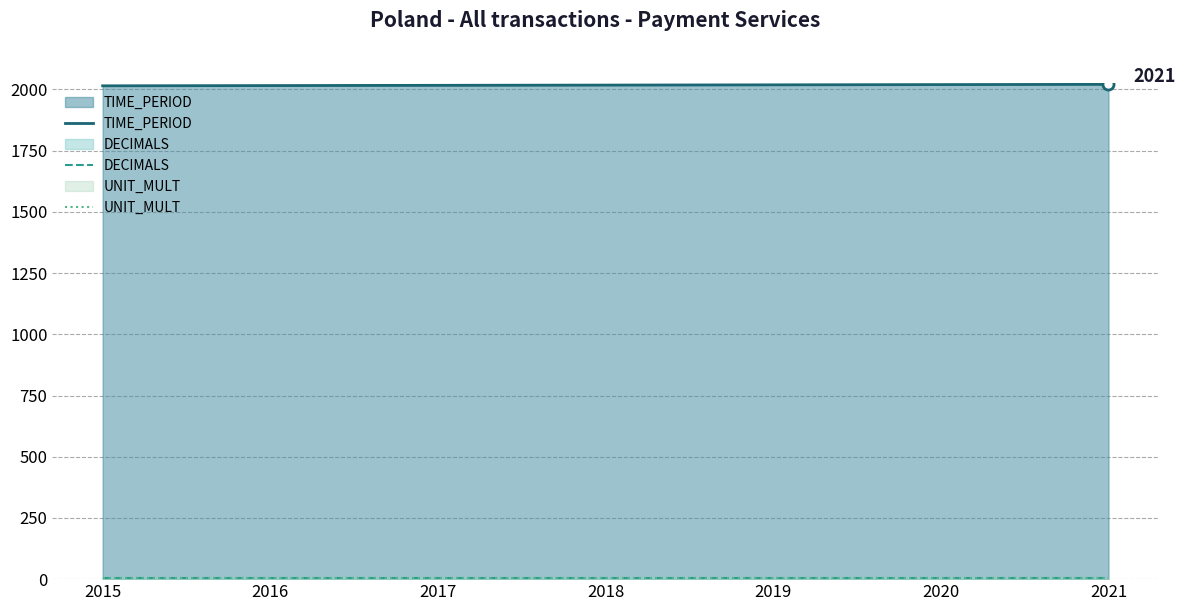

Rank the series by their maximum value, from lowest to highest.

DECIMALS, UNIT_MULT, TIME_PERIOD